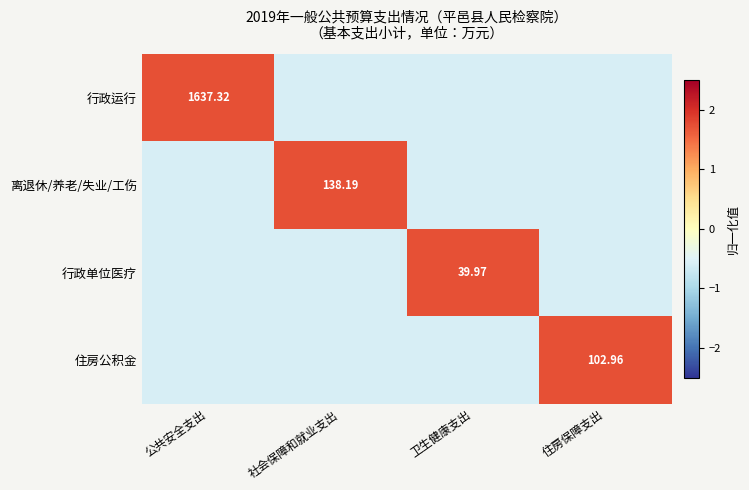

At which category is the sum across all series the highest?

公共安全支出